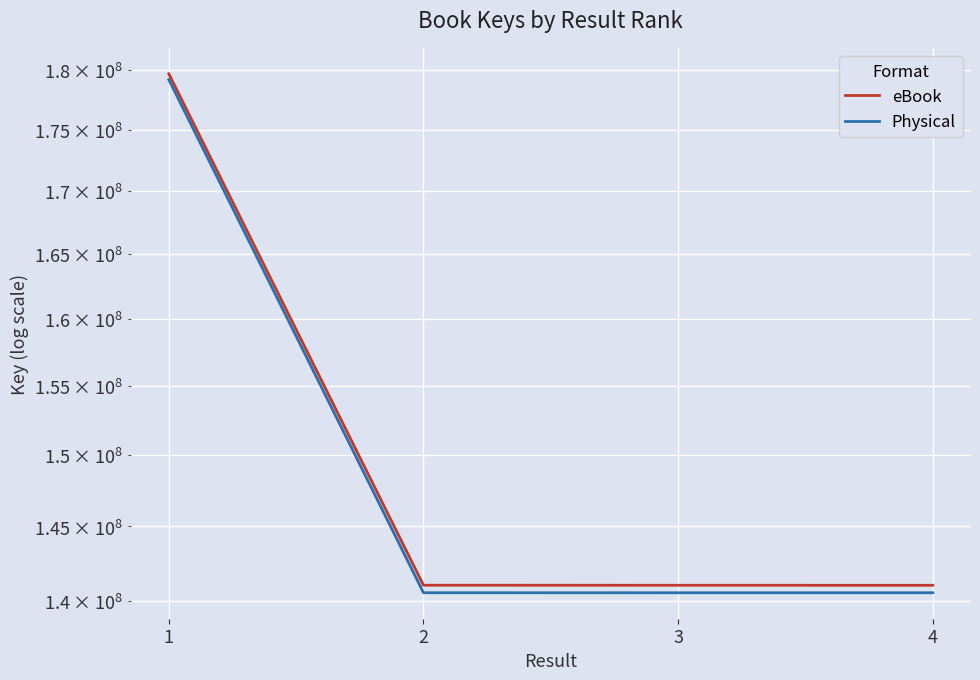

Which series has the largest total across all categories?

eBook